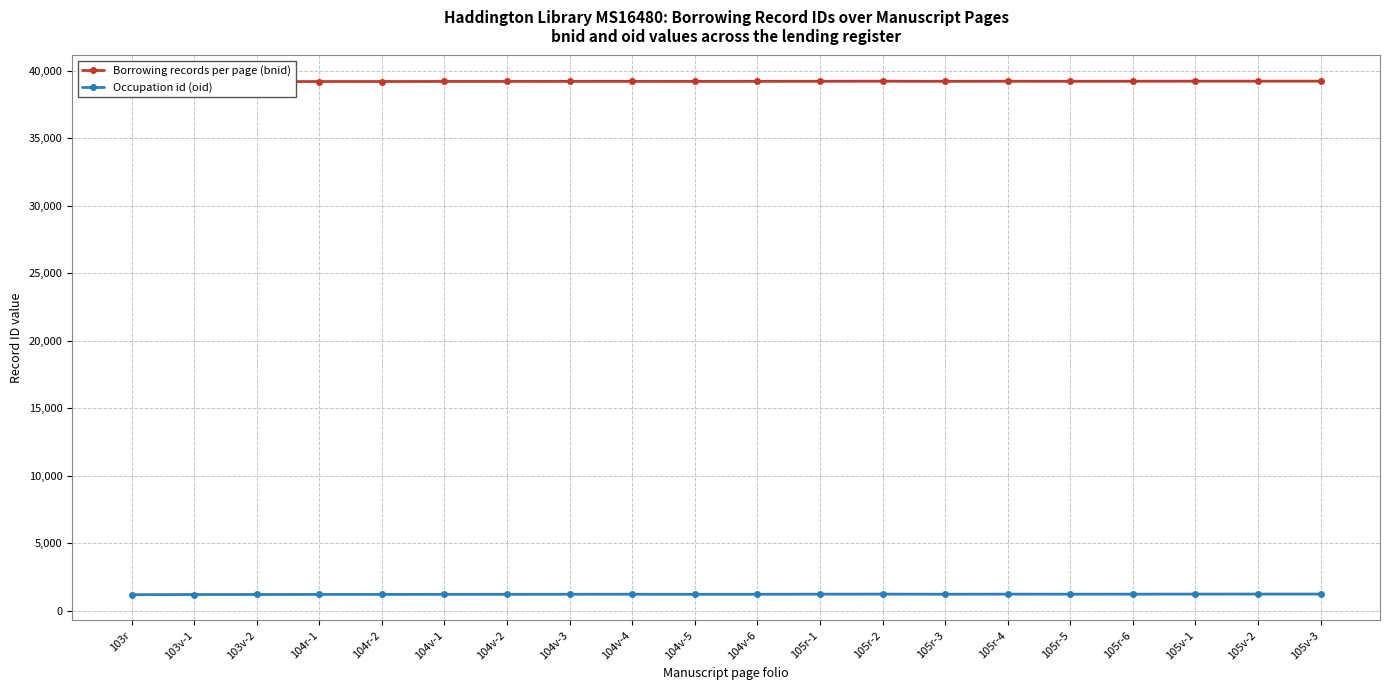

True or false: Occupation id (oid) has more than 0 points higher than both neighbors.

True